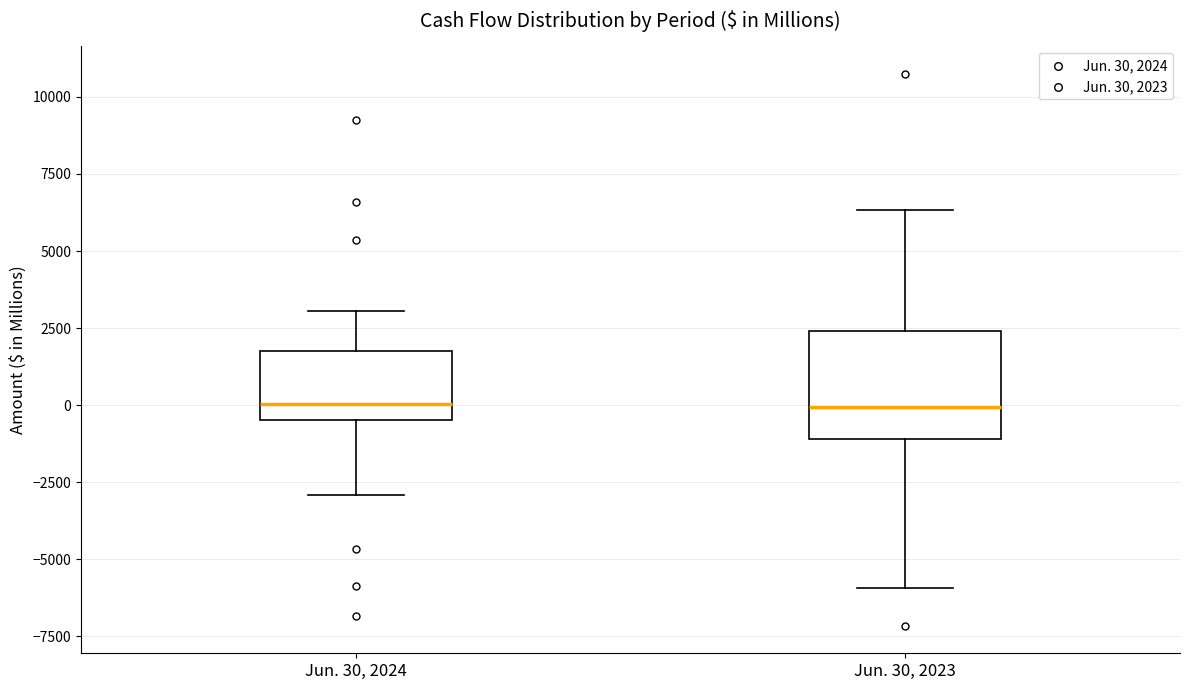

Where does the upper whisker of the box for Jun. 30, 2024 end on the y-axis? The values are not printed on the chart, so give them approximately, as read against the axis.

3000